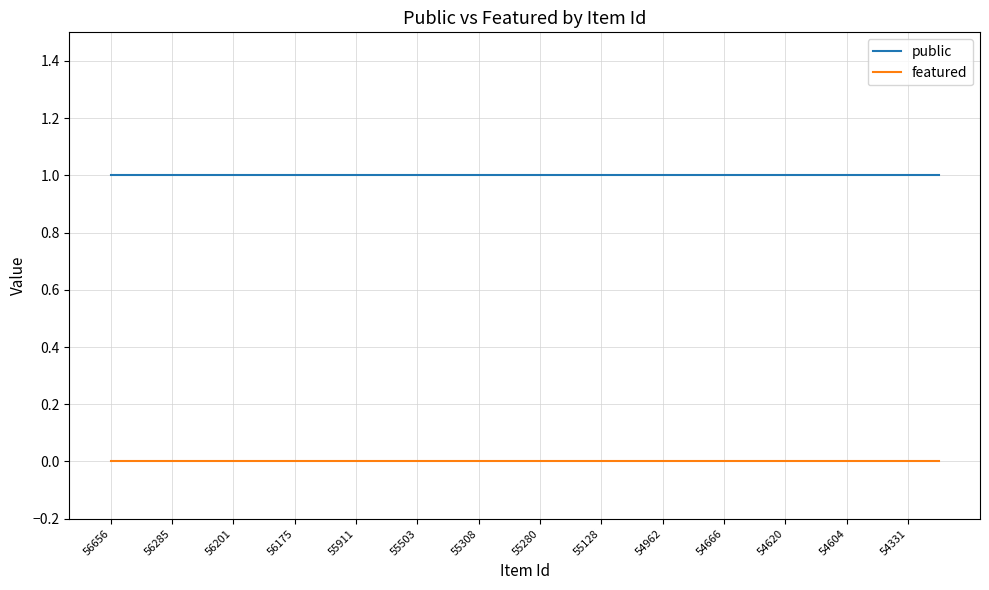

True or false: featured and public cross at least once.

False